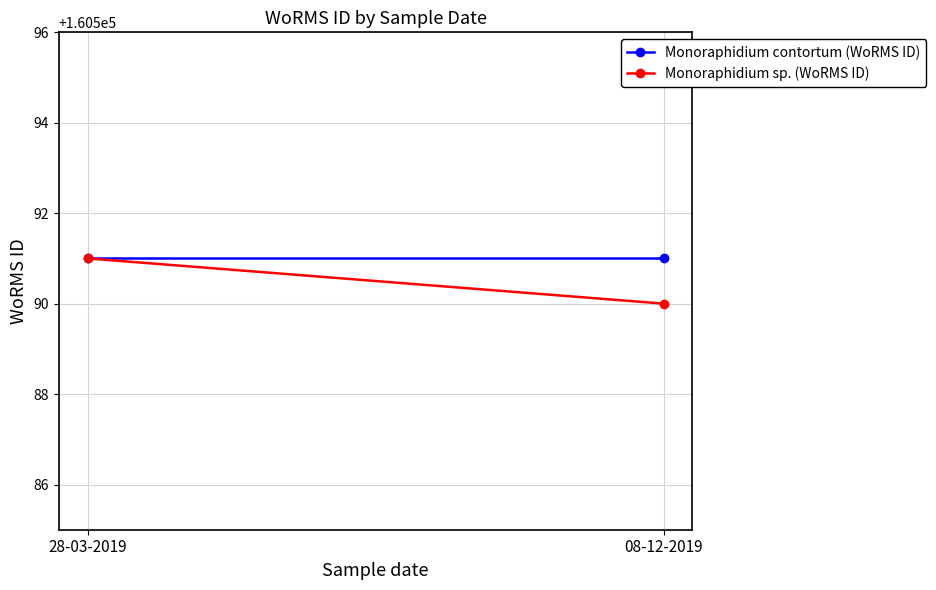

Is the value of Monoraphidium sp. (WoRMS ID) at 08-12-2019 greater than the value of Monoraphidium contortum (WoRMS ID) at 08-12-2019?

No